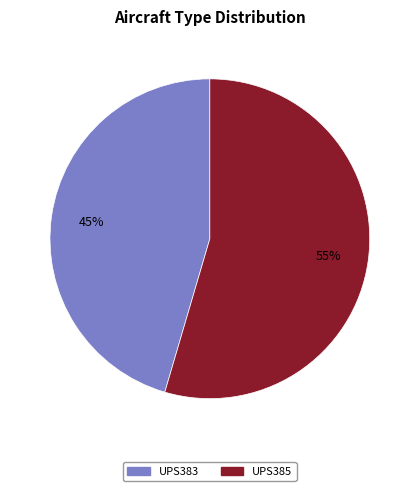

Which has a higher value, UPS383 or UPS385?

UPS385